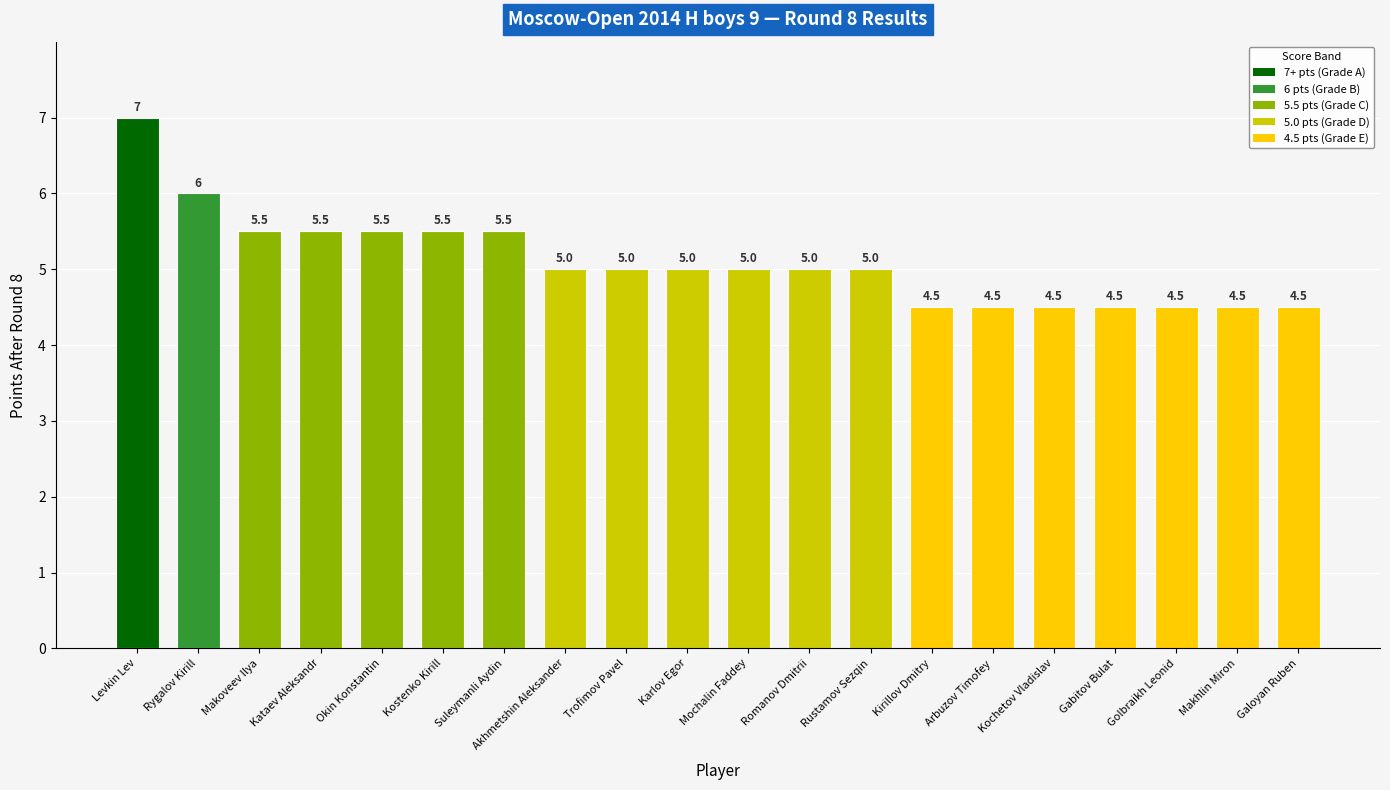

How many distinct data groups are displayed?

1